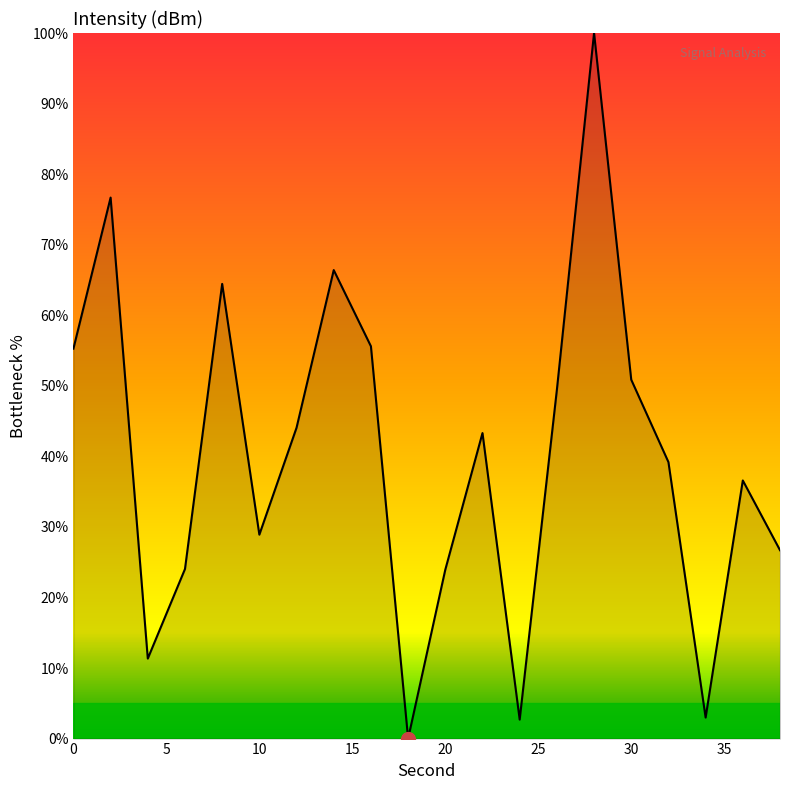

Is this an area chart (filled region under the line)?

Yes